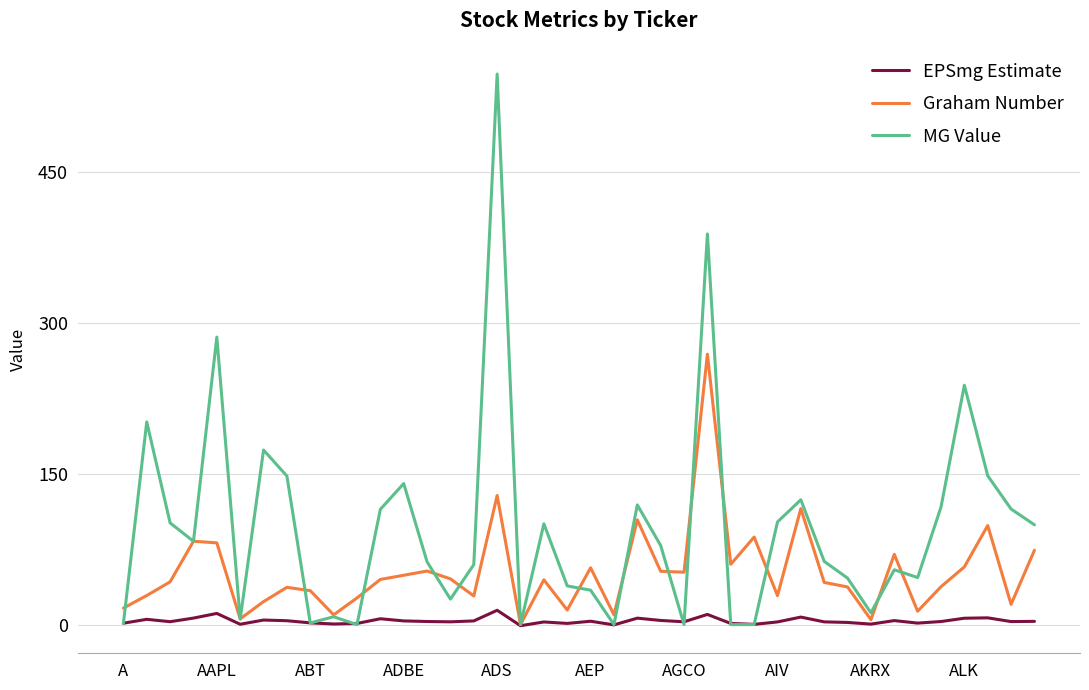

Which series has the widest spread of values?

MG Value